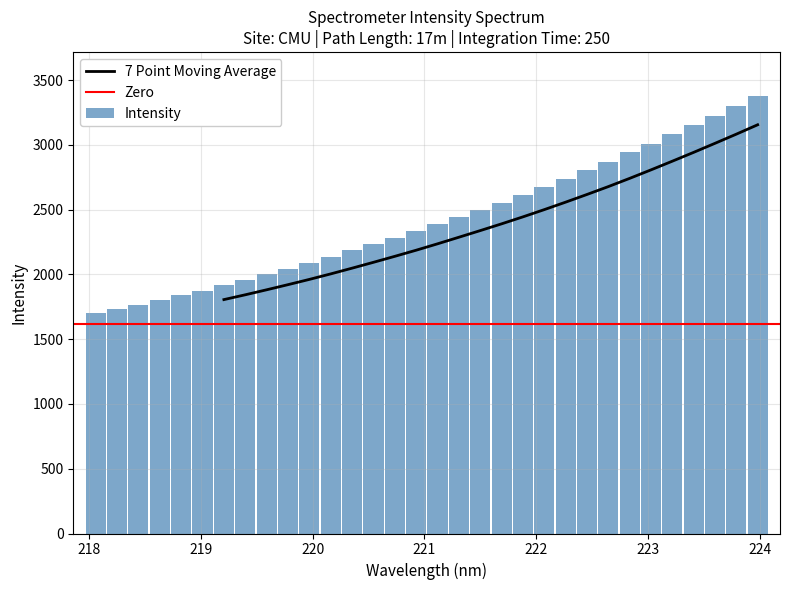

What is the label of the 23rd bar from the left?

222.263